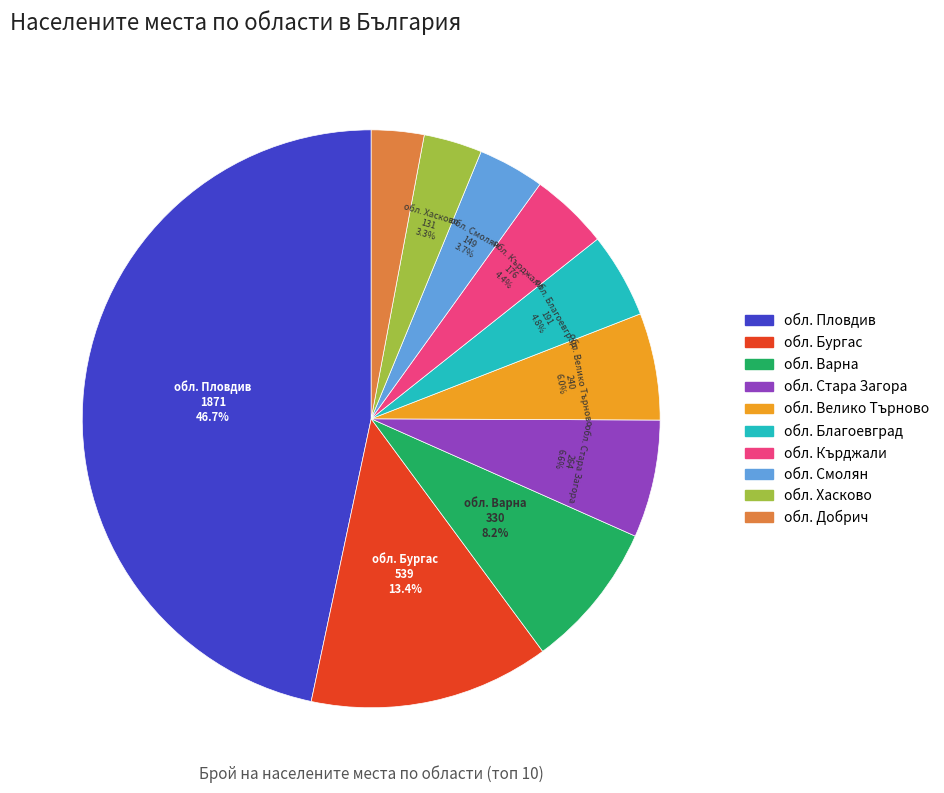

Approximately how many times larger is the value at обл. Пловдив compared to обл. Бургас?

3.5